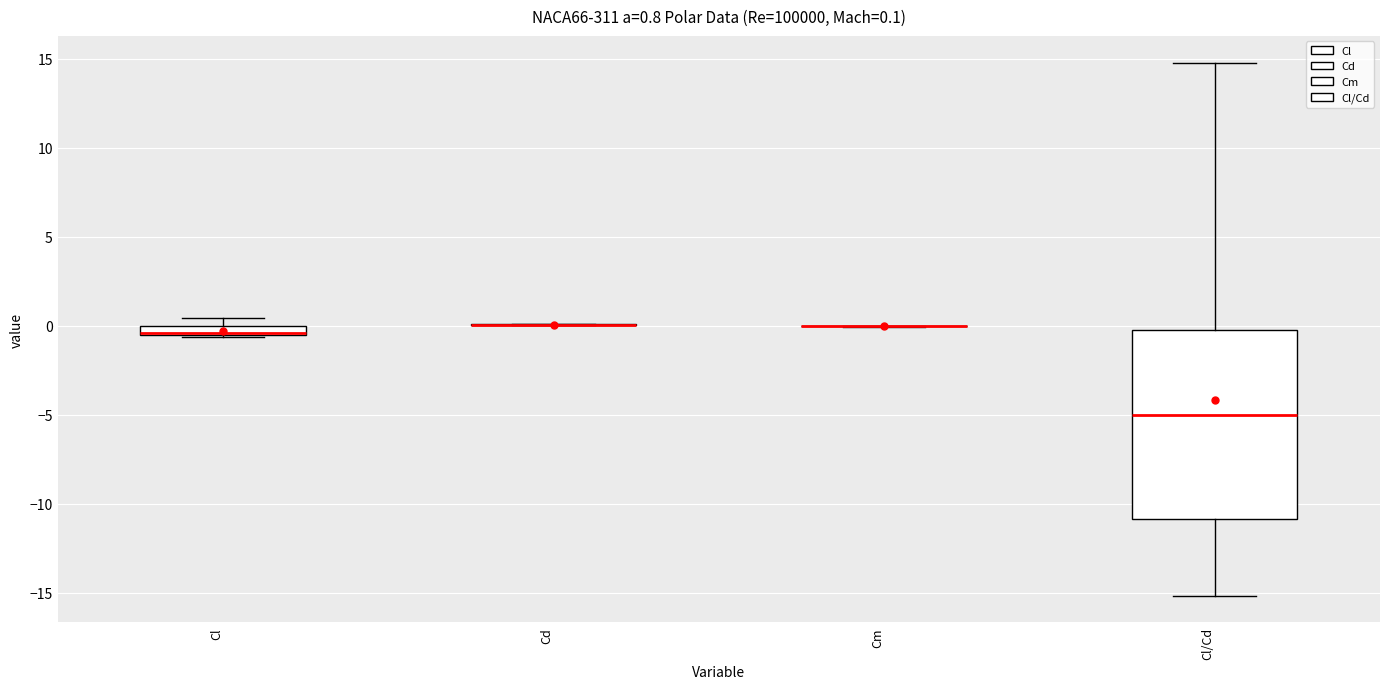

Comparing the boxes themselves (not the whiskers), which one is the tallest?

Cl/Cd